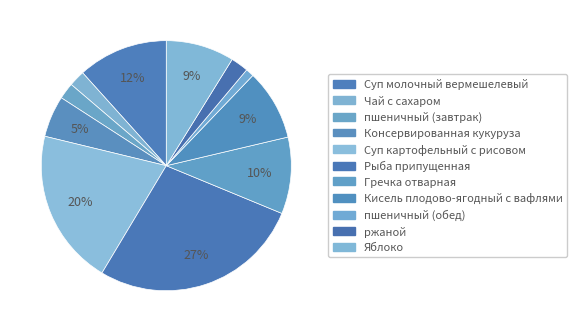

How many segments does this pie chart have?

11